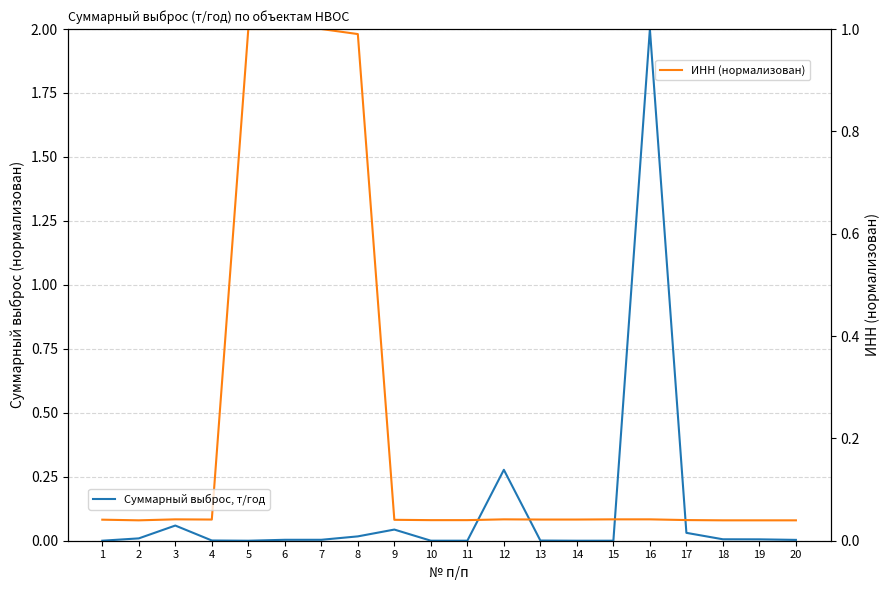

At which category is the sum across all series the highest?

16